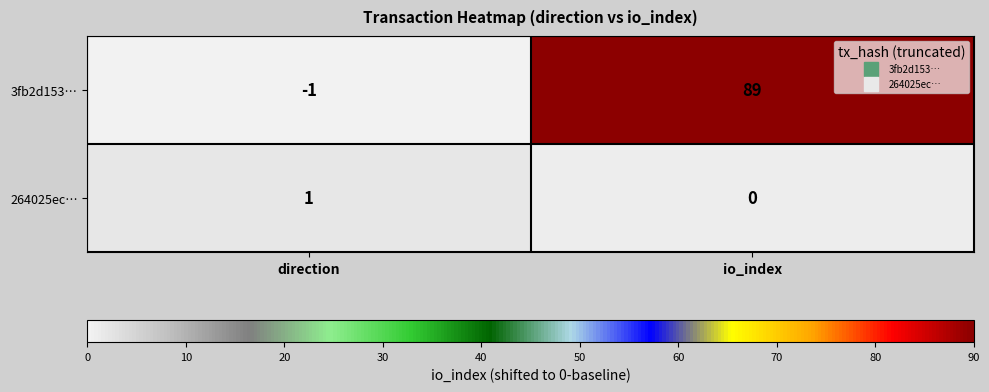

At direction, list the series in order from smallest to largest.

3fb2d153…, 264025ec…